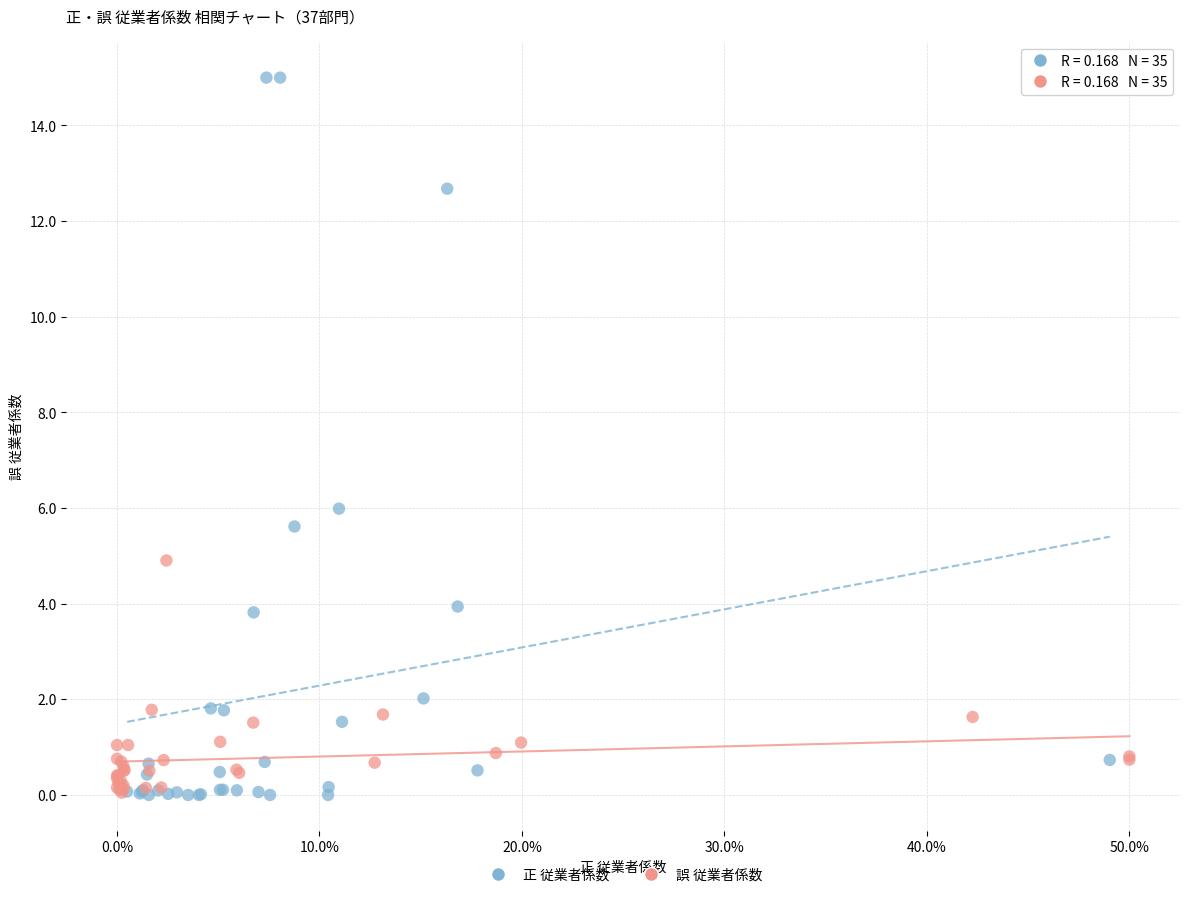

Which series has the largest Y range (max minus min)?

正 従業者係数